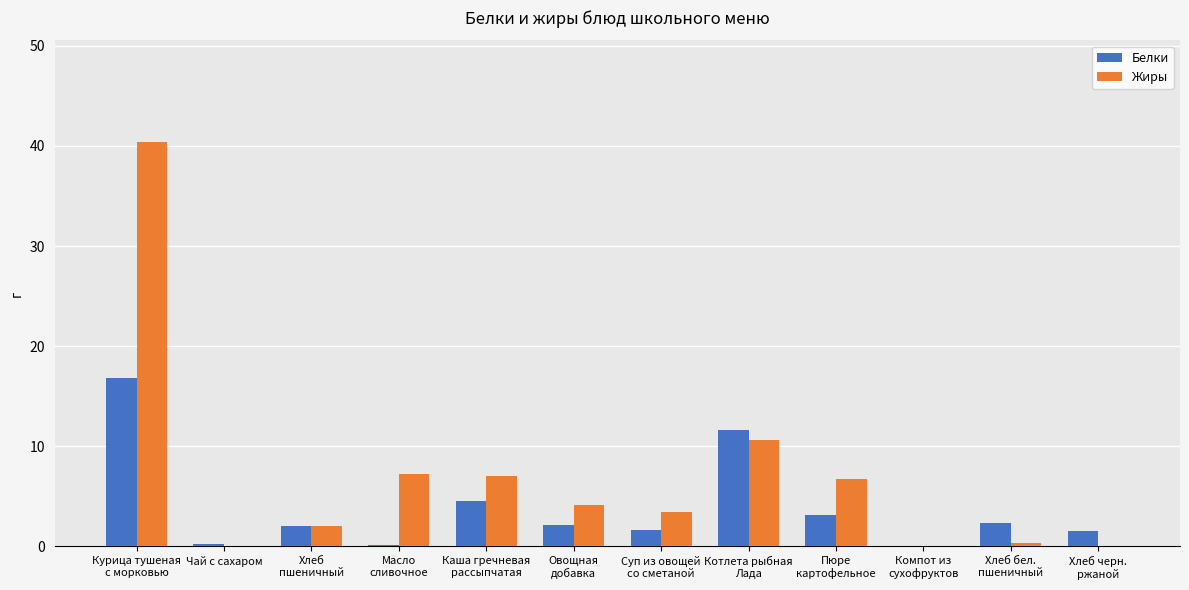

What is the maximum value shown in the chart?

40.4